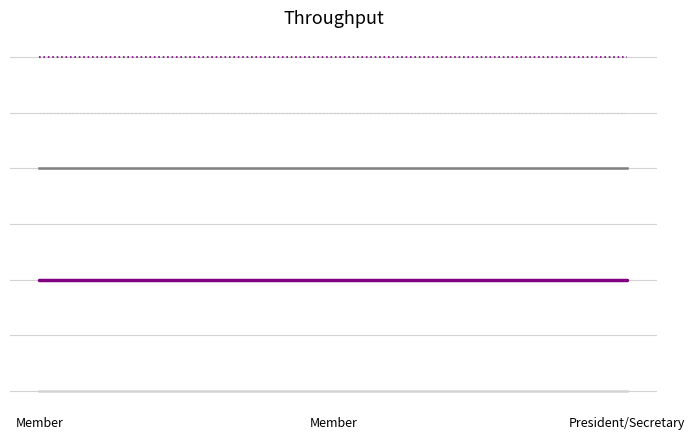

Does the chart have visible grid lines?

Yes